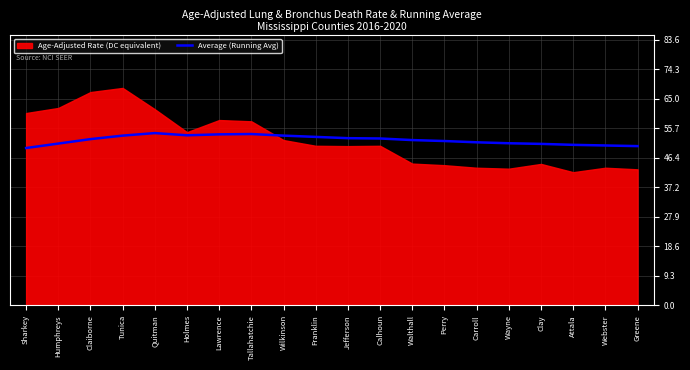

What is the lowest value of the Average (Running Avg) series?

49.5